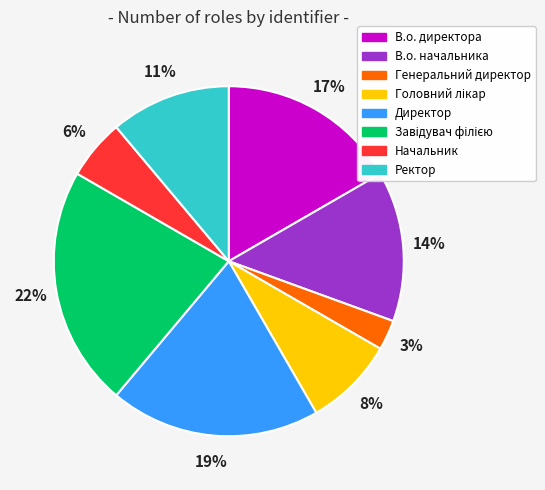

True or false: Ректор accounts for 11% of the total.

True